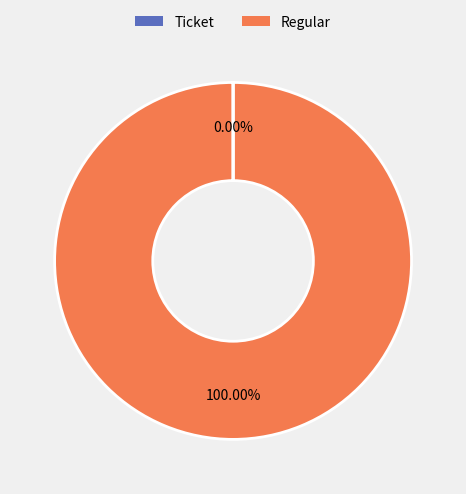

Which category has the biggest portion of the pie?

Regular